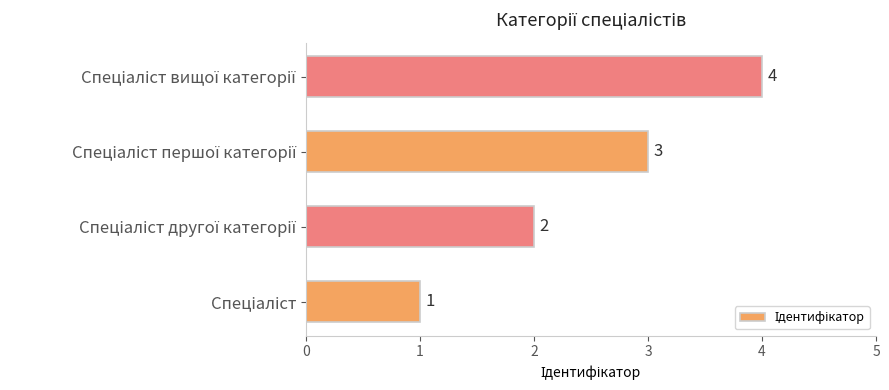

How many values are between 2 and 4?

3